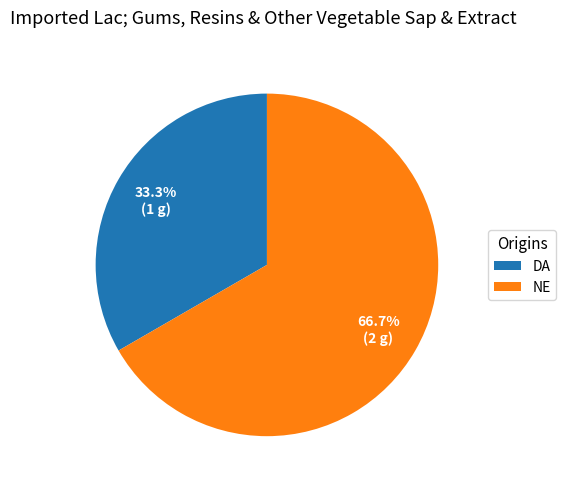

To the nearest percent, what percentage of the pie is NE?

67%